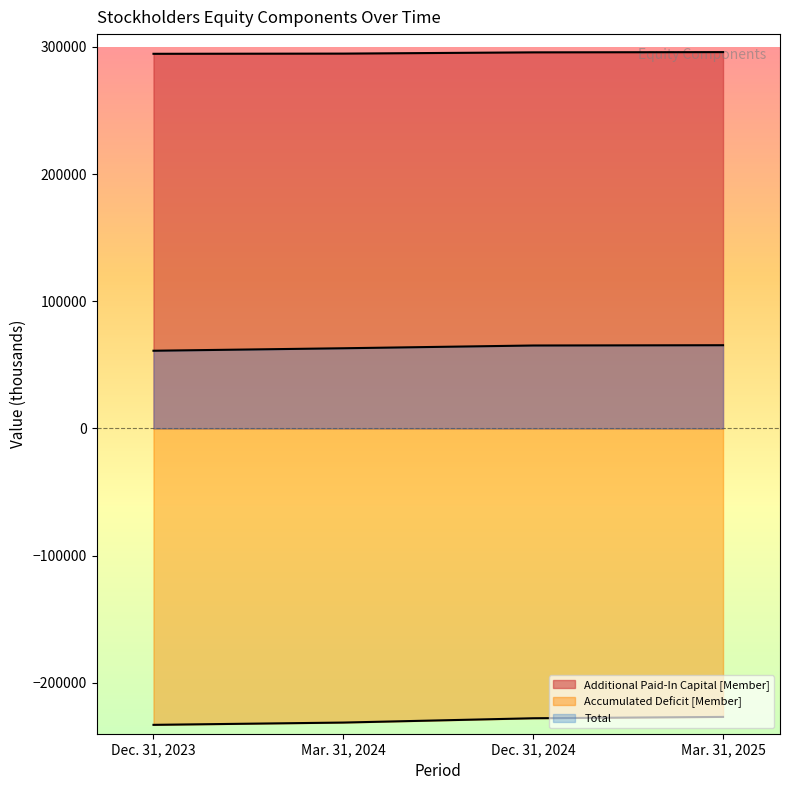

Rank the series by their average value, from lowest to highest.

Accumulated Deficit [Member], Total, Additional Paid-In Capital [Member]